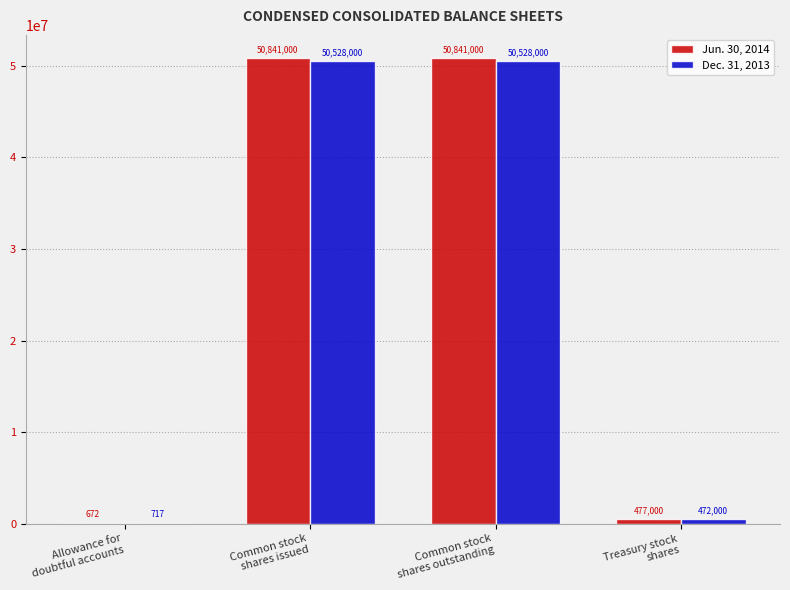

Count the number of data series in this chart.

2